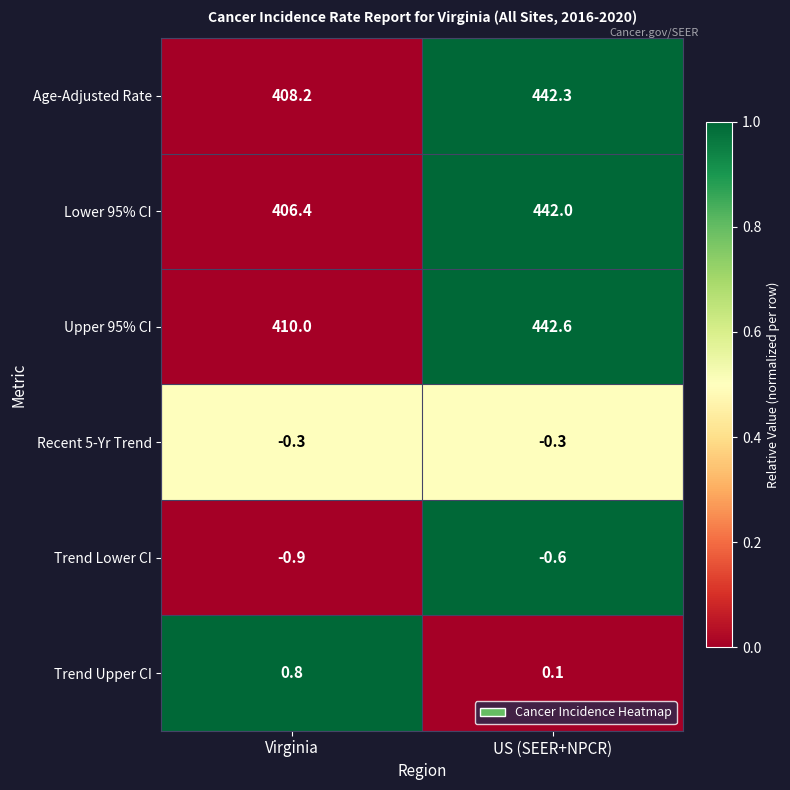

Reading left to right, transcribe all the data shown in this chart.

Age-Adjusted Rate: 408.2	442.3
Lower 95% CI: 406.4	442.0
Upper 95% CI: 410.0	442.6
Recent 5-Yr Trend: -0.3	-0.3
Trend Lower CI: -0.9	-0.6
Trend Upper CI: 0.8	0.1